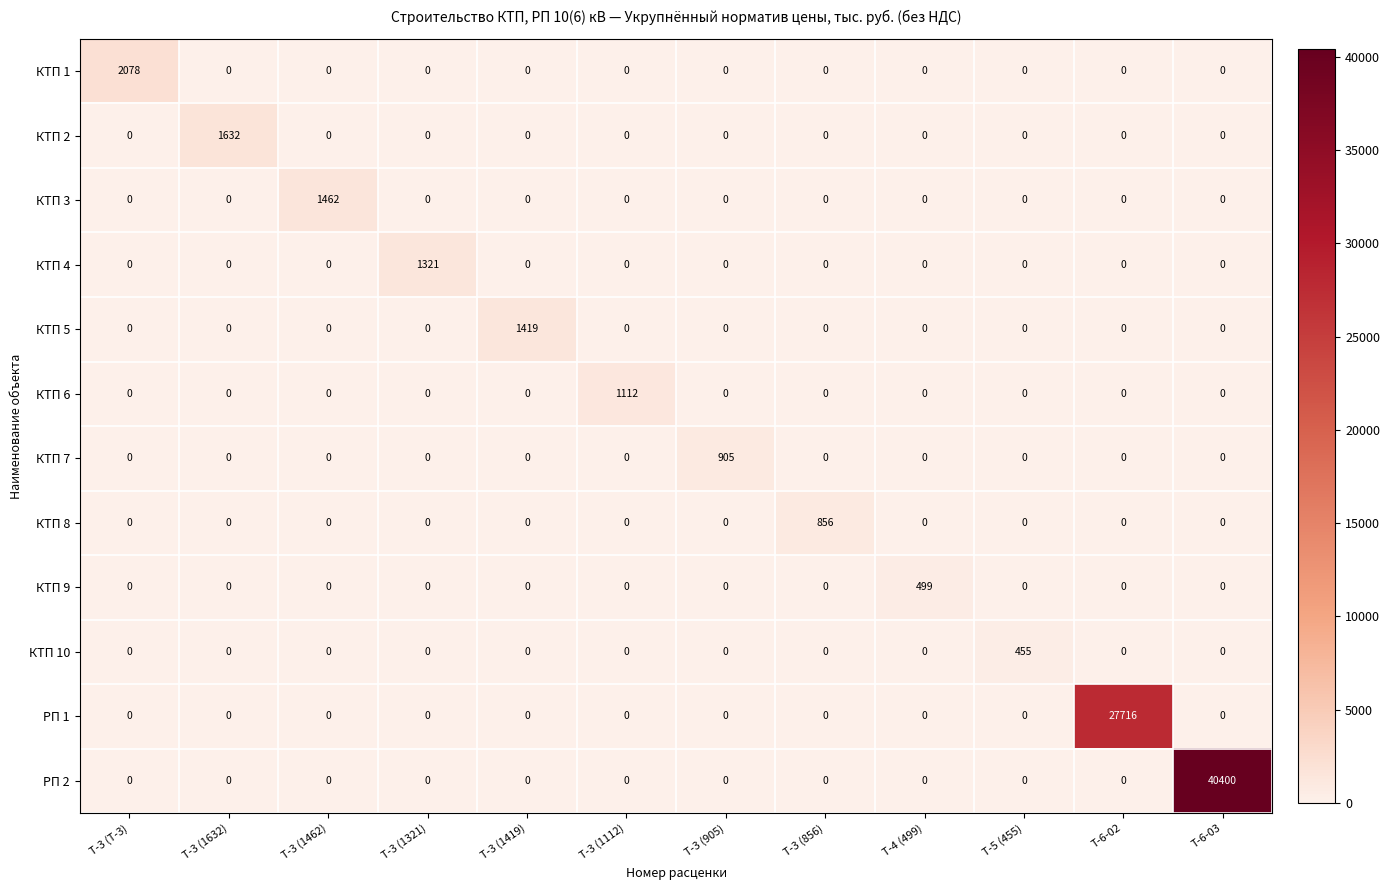

Which series changed the most between Т-3 (1462) and Т-3 (856)?

КТП 3